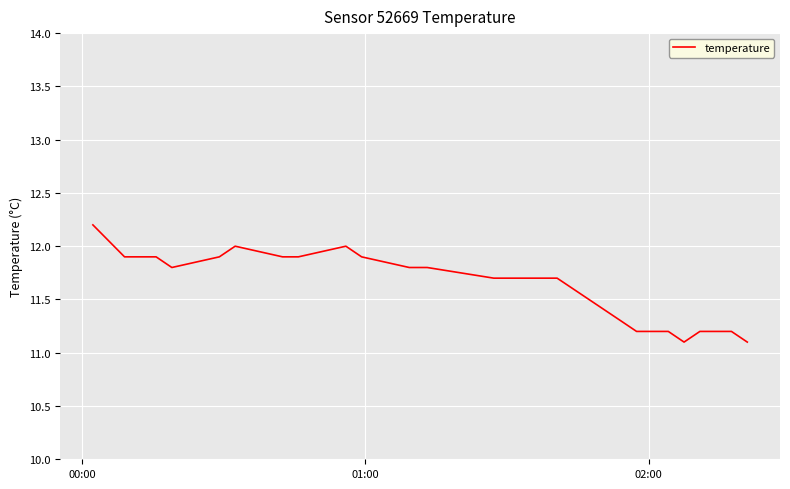

What is the smallest value displayed?

11.1